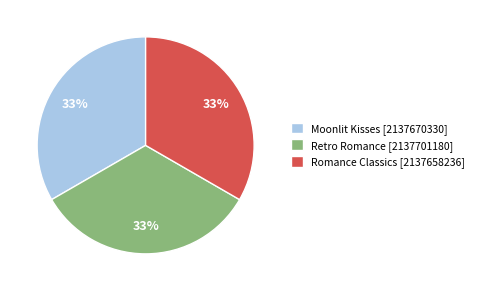

To the nearest percent, what is the combined percentage of Moonlit Kisses [2137670330] and Retro Romance [2137701180]?

67%